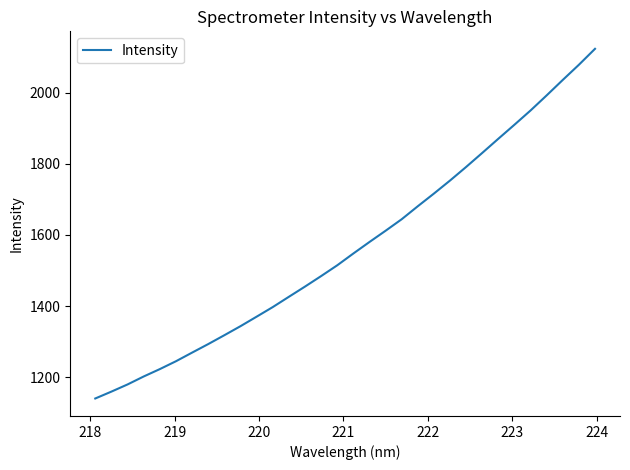

What is the sum of all values?

50140.6